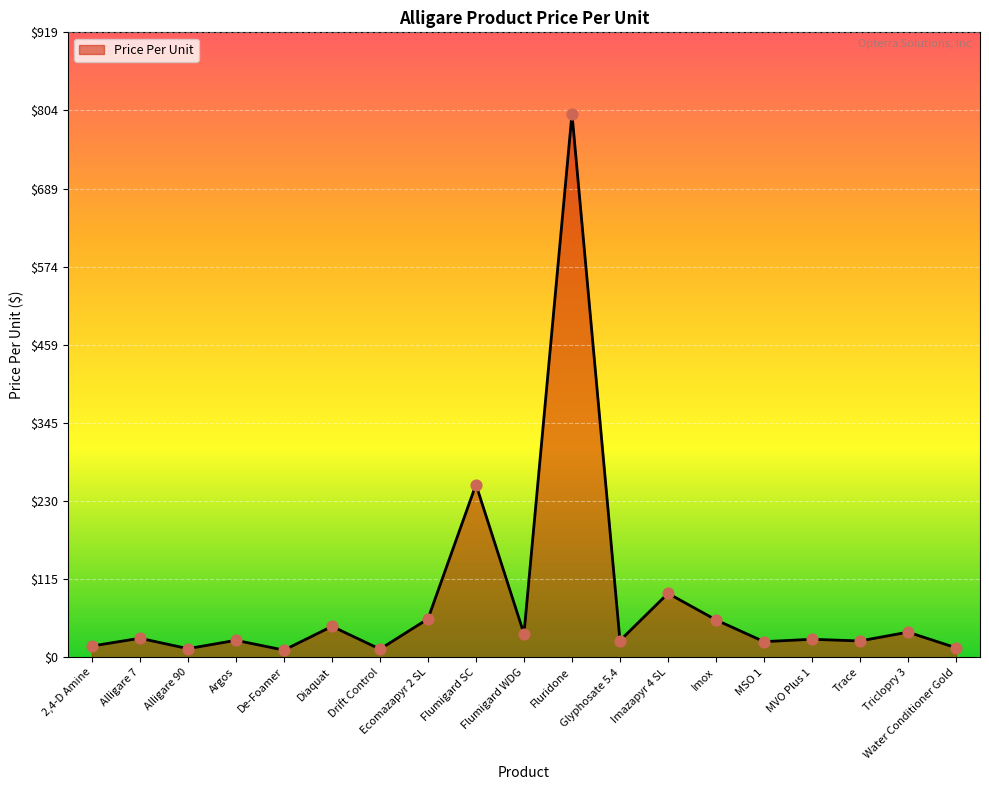

What is the change in value from Diaquat to Imazapyr 4 SL?

+48.5